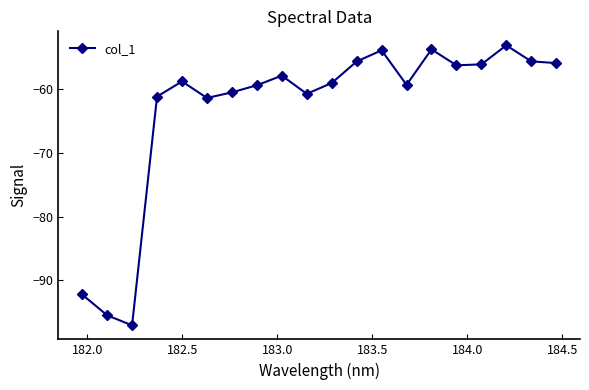

What is the sum of all values?

-1263.3